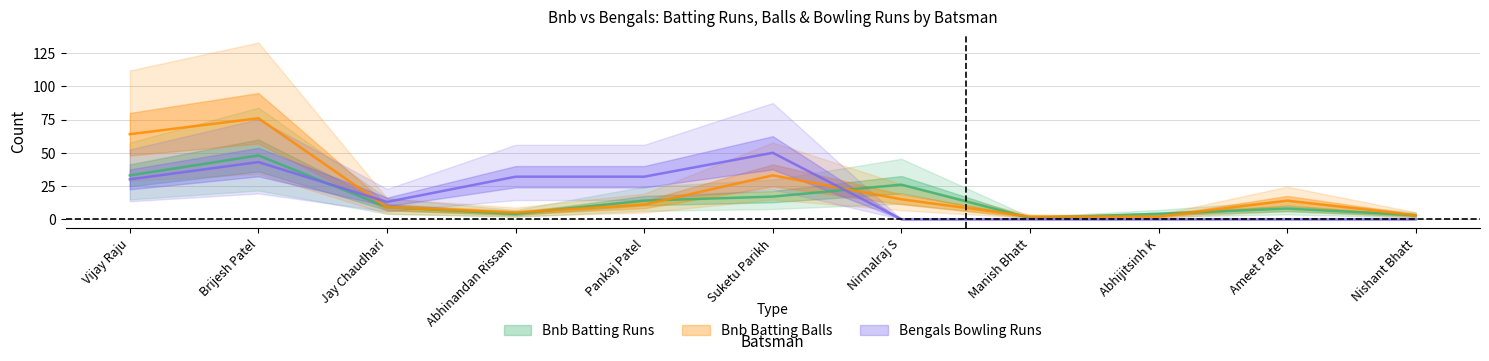

At how many categories does at least one series exceed 50?

2